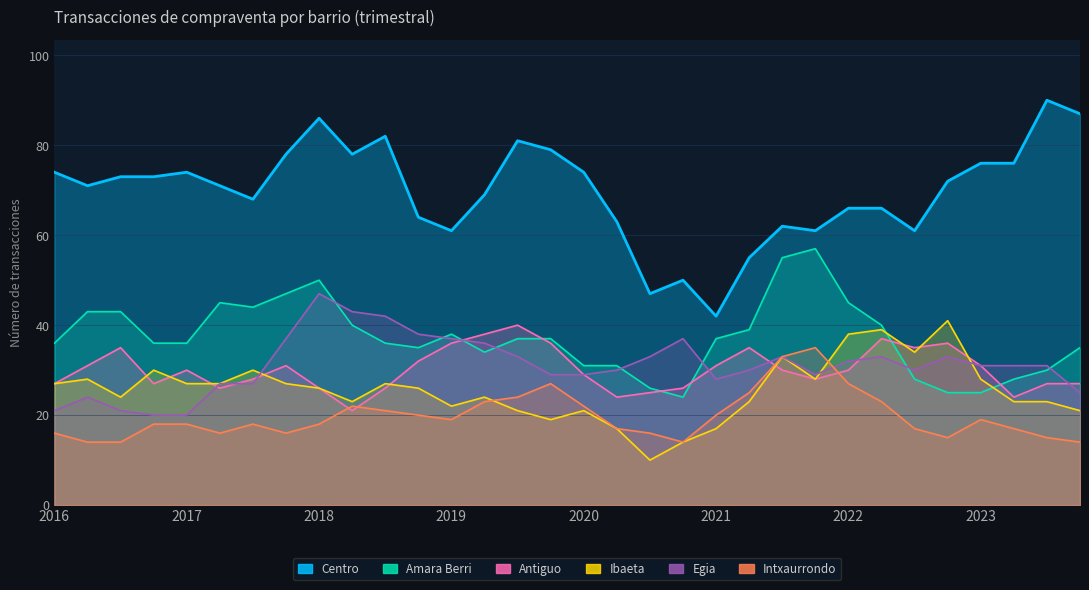

How many categories are shown in the chart?

32